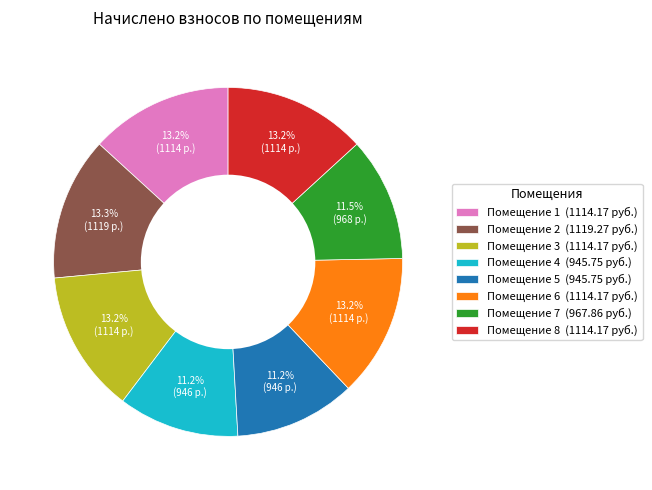

Is there a majority slice in this chart?

No